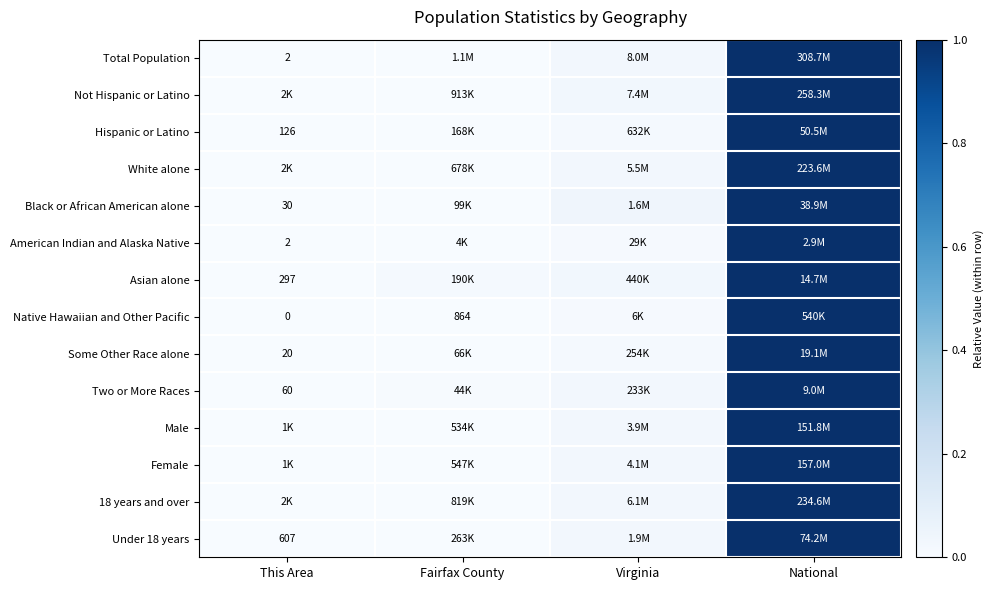

What is the difference between the maximum and minimum values in the Some Other Race alone series?

1.0